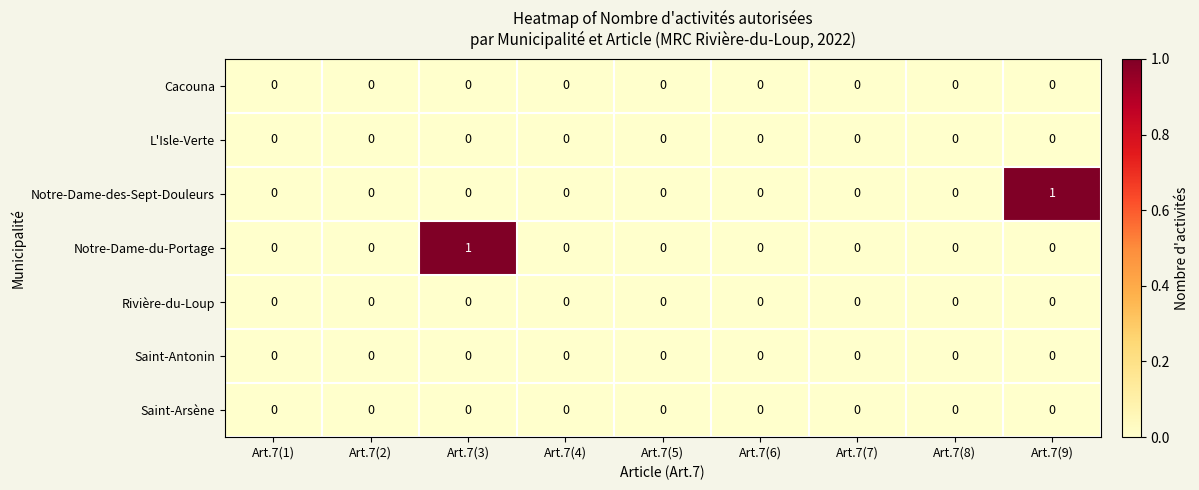

What is the total value across all series at Art.7(9)?

1